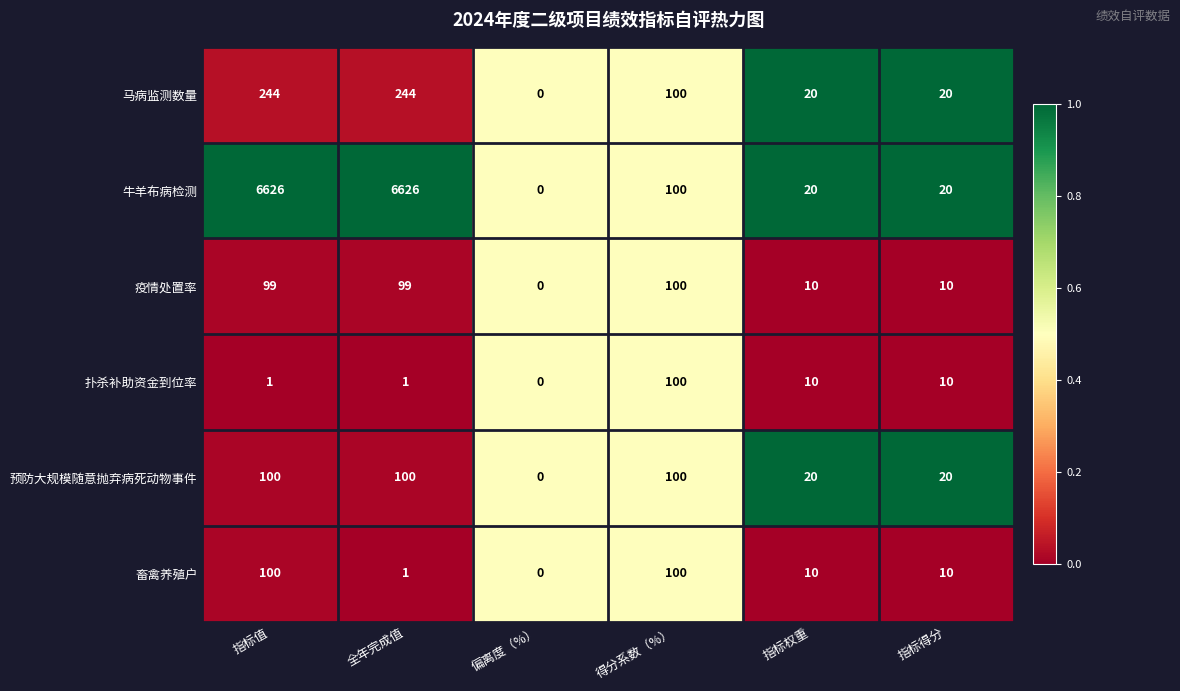

At which category does the chart reach its minimum across all series?

偏离度（%）